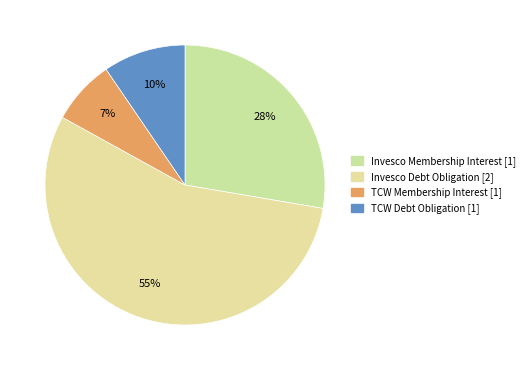

How many segments does this pie chart have?

4